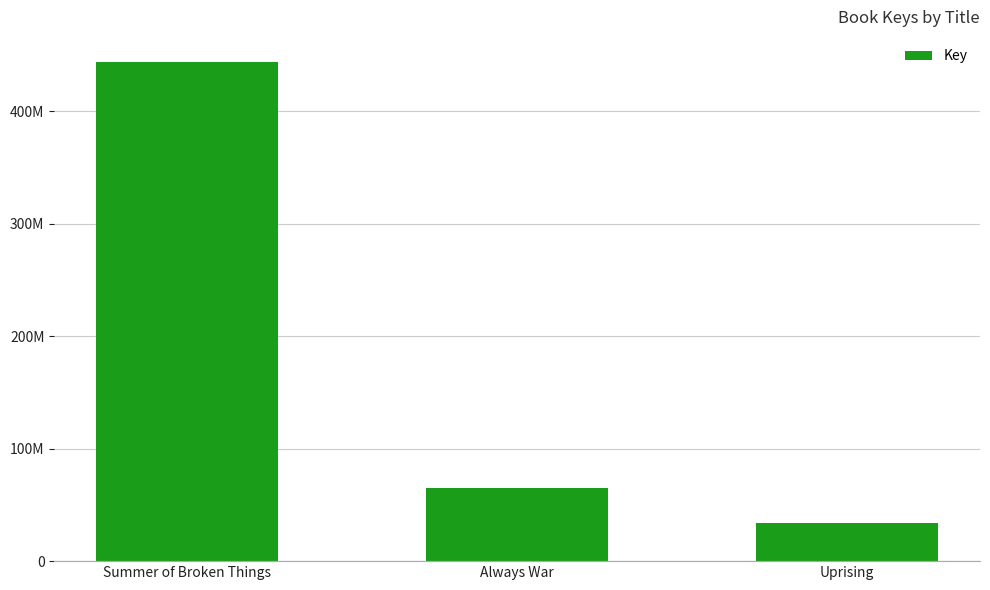

What is the label of the 1st bar from the left?

Summer of Broken Things